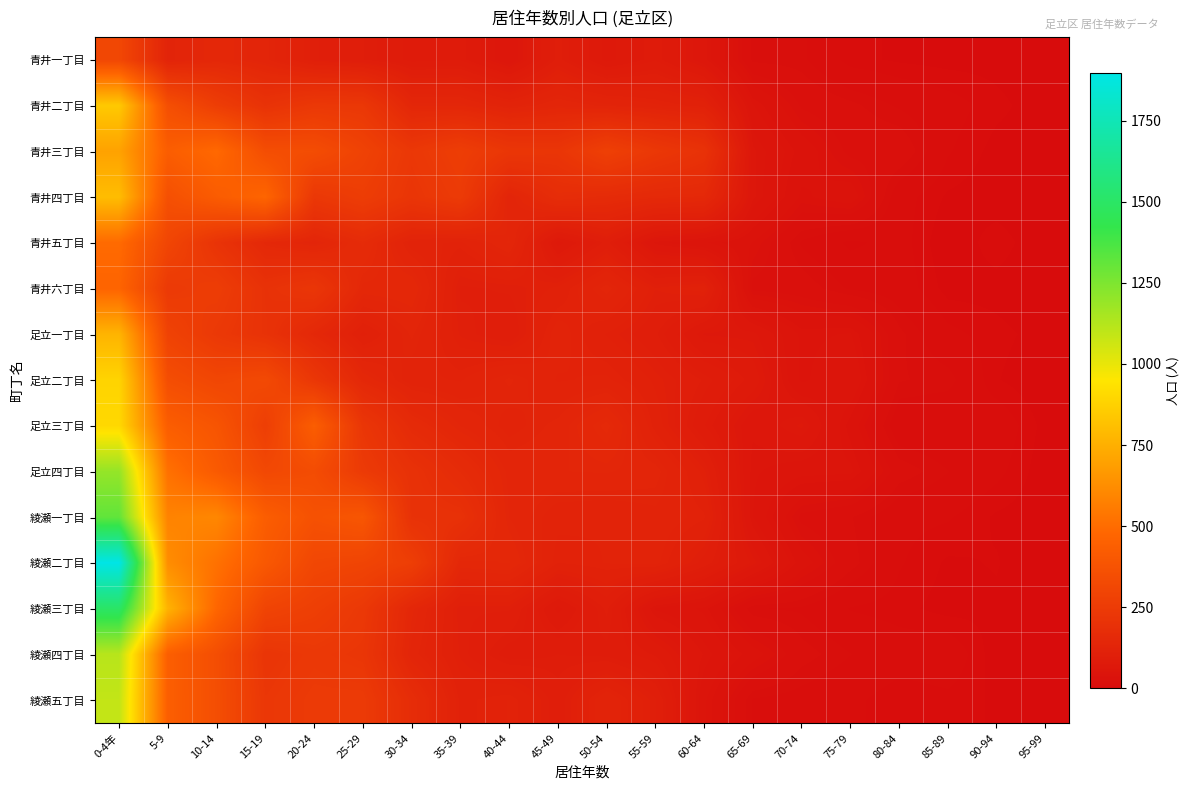

How many distinct data groups are displayed?

15